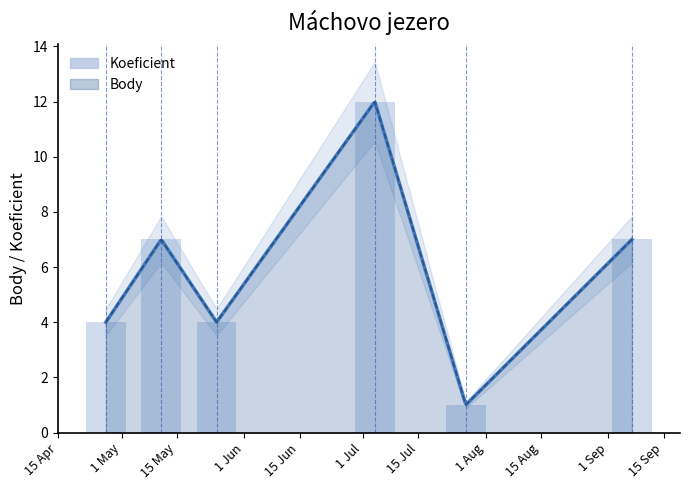

List the series in order of their peak value, lowest first.

Koeficient, Body